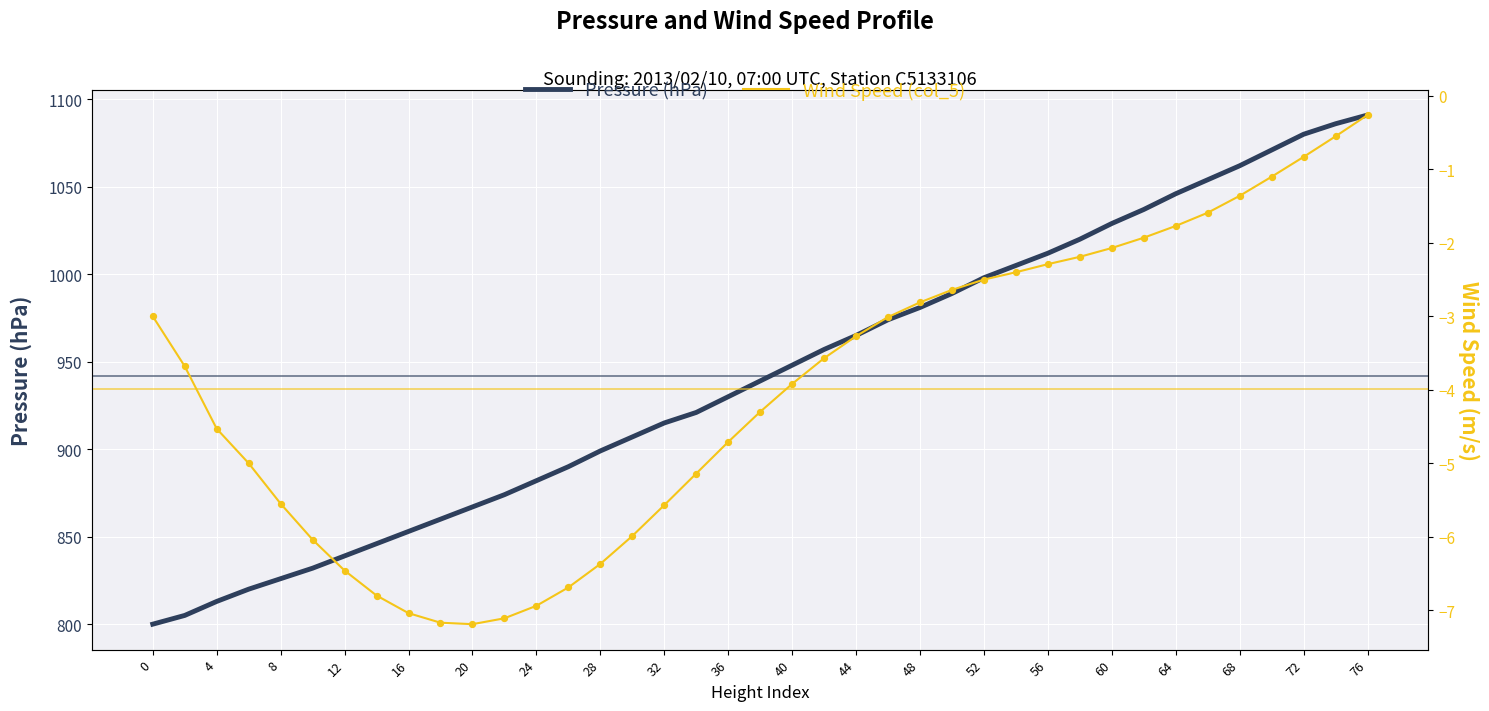

Which series reaches the minimum Y coordinate?

Wind Speed (col_5)